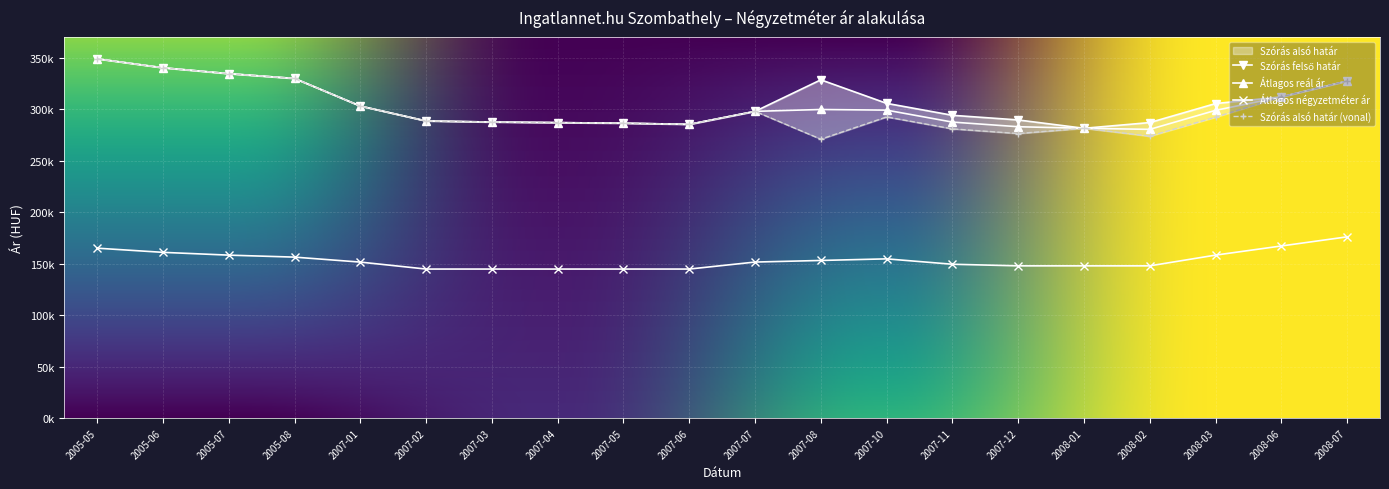

Reading right to left, list all the values displayed in this chart.

Átlagos négyzetméter ár: 2008-07=175925	2008-06=167052	2008-03=158178	2008-02=147751	2008-01=147751	2007-12=147751	2007-11=149305	2007-10=154546	2007-08=152992	2007-07=151438	2007-06=144642	2007-05=144642	2007-04=144642	2007-03=144642	2007-02=144642	2007-01=151399	2005-08=156225	2005-07=158155	2005-06=160858	2005-05=164912
Szórás alsó határ: 2008-07=327180	2008-06=311824	2008-03=292154	2008-02=273681	2008-01=281329	2007-12=276242	2007-11=280757	2007-10=292359	2007-08=270741	2007-07=297777	2007-06=285153	2007-05=286268	2007-04=286828	2007-03=287391	2007-02=288429	2007-01=302898	2005-08=329712	2005-07=334366	2005-06=340081	2005-05=348773
Szórás felső határ: 2008-07=327180	2008-06=311824	2008-03=305342	2008-02=286869	2008-01=281329	2007-12=289430	2007-11=293945	2007-10=305547	2007-08=328403	2007-07=297777	2007-06=285153	2007-05=286268	2007-04=286828	2007-03=287391	2007-02=288429	2007-01=302898	2005-08=329712	2005-07=334366	2005-06=340081	2005-05=348773
Átlagos reál ár: 2008-07=327180	2008-06=311824	2008-03=298748	2008-02=280275	2008-01=281329	2007-12=282836	2007-11=287351	2007-10=298953	2007-08=299572	2007-07=297777	2007-06=285153	2007-05=286268	2007-04=286828	2007-03=287391	2007-02=288429	2007-01=302898	2005-08=329712	2005-07=334366	2005-06=340081	2005-05=348773